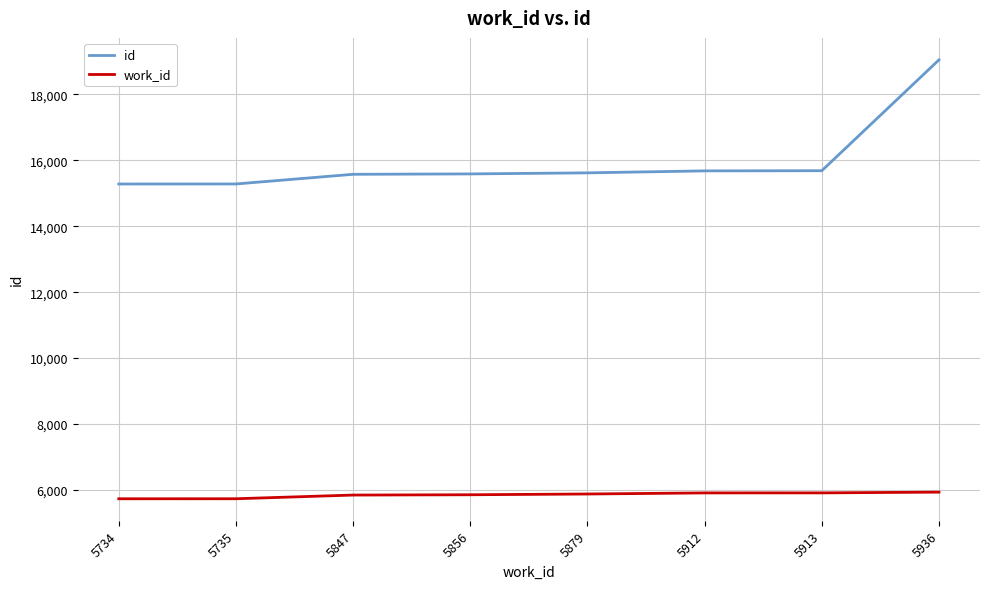

What is the sum of the id values at 5912 and 5735?

30963